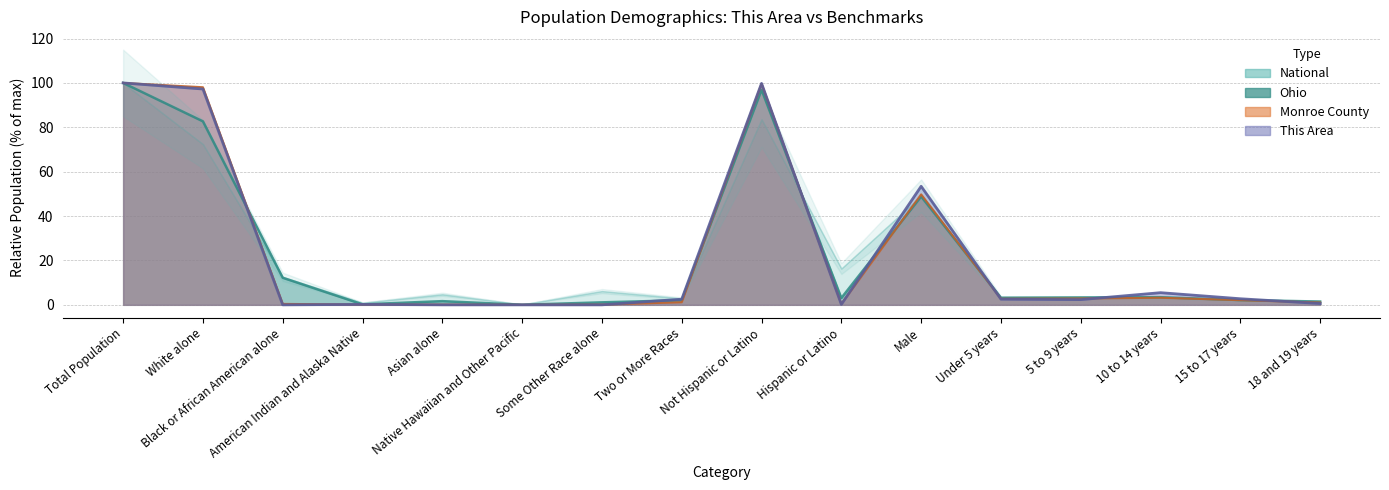

What position from the right is Two or More Races?

9